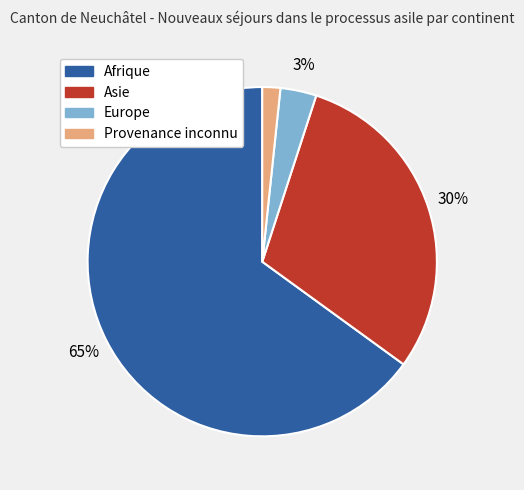

Do Europe and Asie together represent more than half of the pie?

No